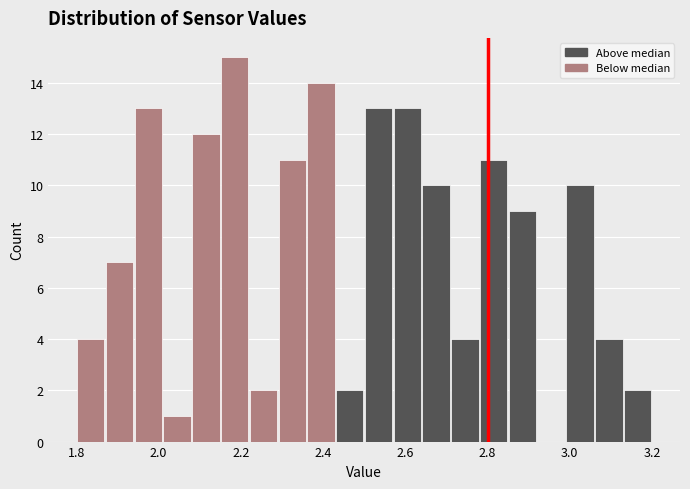

Around what value on the x-axis is the tallest bar? Give the approximate position of its centre, as read against the axis.

2.18